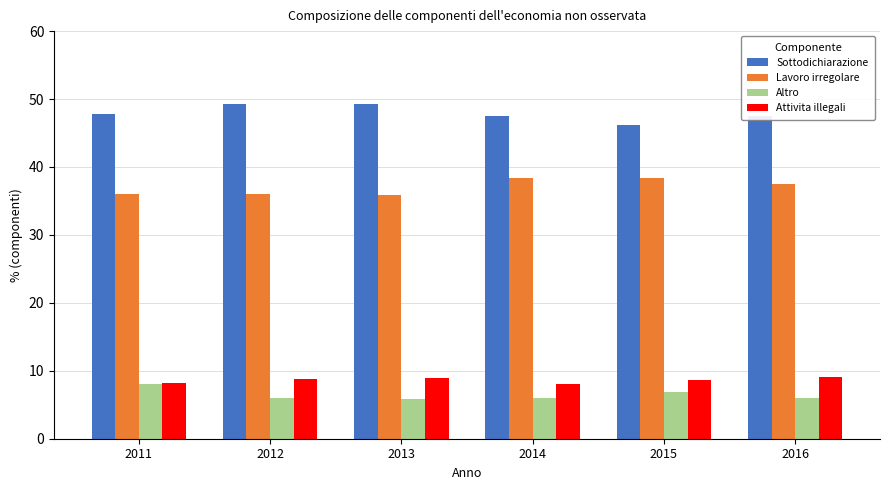

What is the sum of the Lavoro irregolare values at 2011 and 2014?

74.3